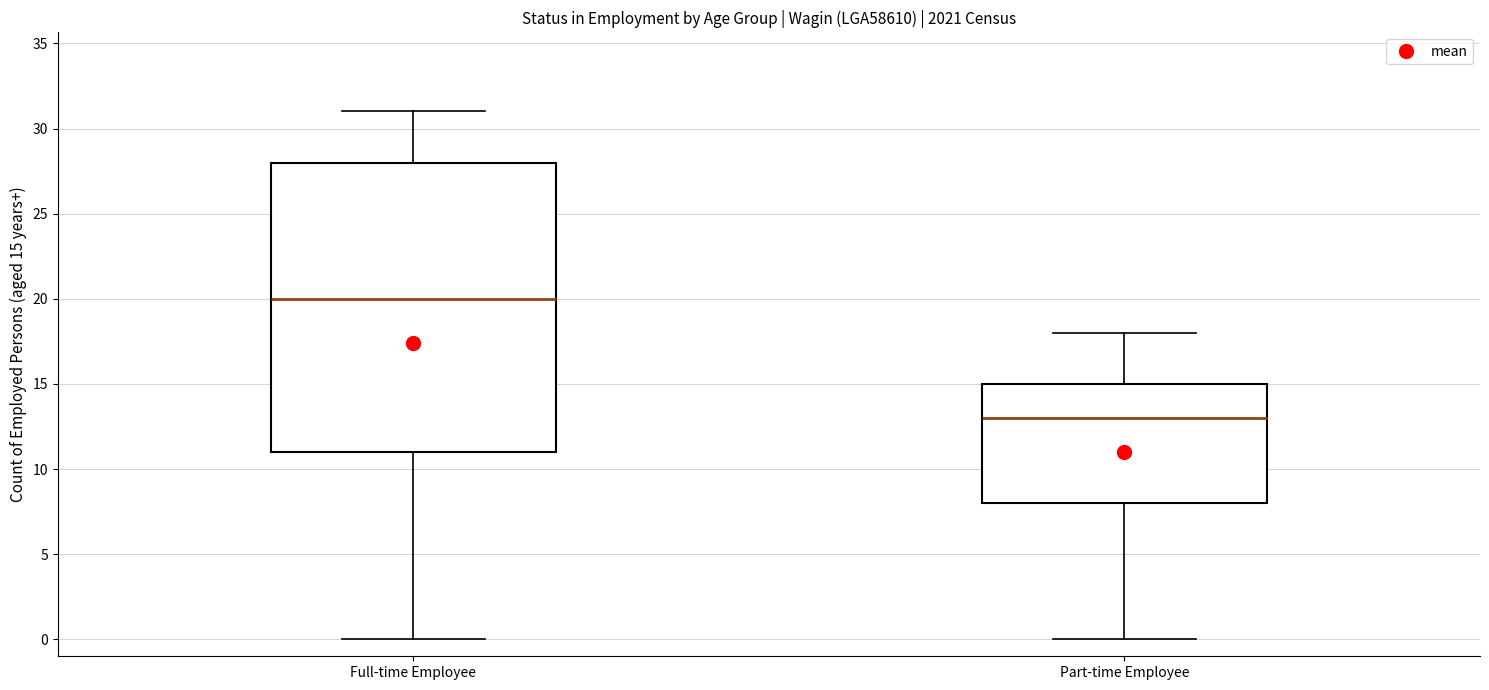

Comparing the boxes themselves (not the whiskers), which one is the tallest?

Full-time Employee